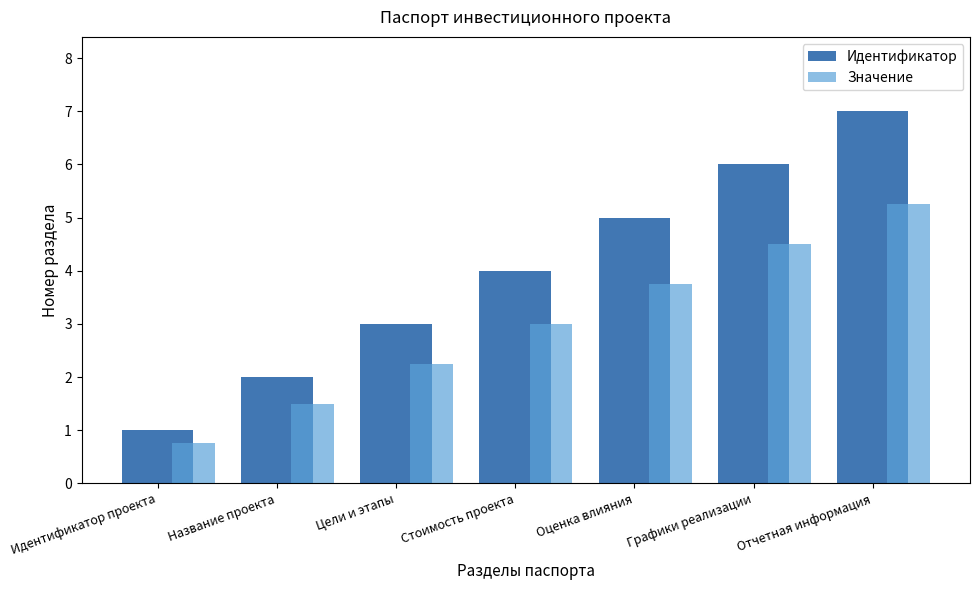

Which category has the highest value across all series?

Отчетная информация